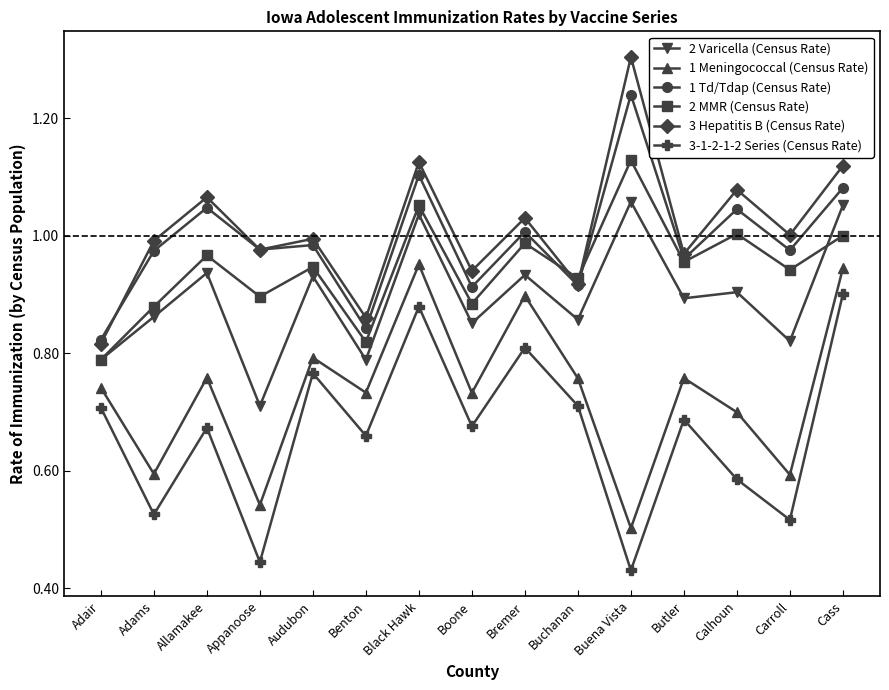

In 3-1-2-1-2 Series (Census Rate), how many points are higher than both neighbors (excluding endpoints)?

5